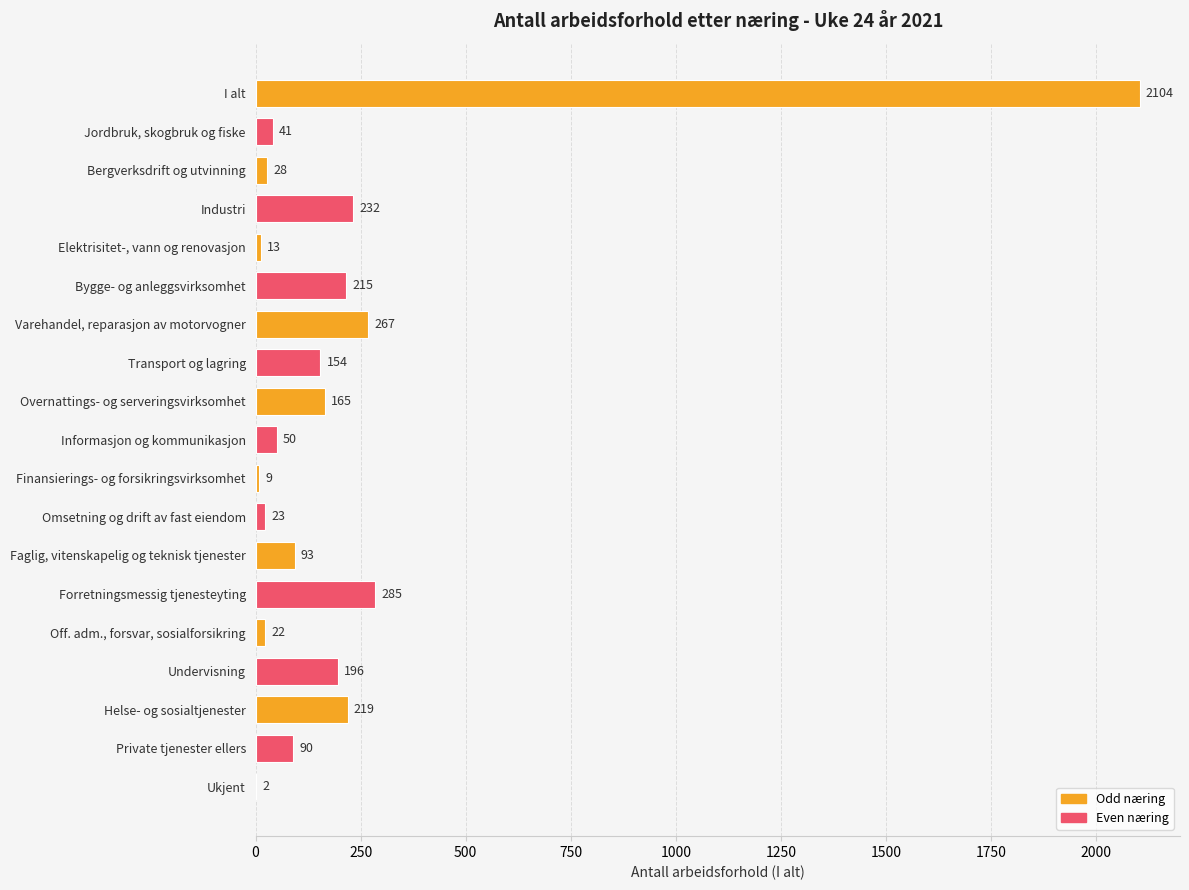

Reading top to bottom, list all the values displayed in this chart.

I alt=2104	Jordbruk, skogbruk og fiske=41	Bergverksdrift og utvinning=28	Industri=232	Elektrisitet-, vann og renovasjon=13	Bygge- og anleggsvirksomhet=215	Varehandel, reparasjon av motorvogner=267	Transport og lagring=154	Overnattings- og serveringsvirksomhet=165	Informasjon og kommunikasjon=50	Finansierings- og forsikringsvirksomhet=9	Omsetning og drift av fast eiendom=23	Faglig, vitenskapelig og teknisk tjenester=93	Forretningsmessig tjenesteyting=285	Off. adm., forsvar, sosialforsikring=22	Undervisning=196	Helse- og sosialtjenester=219	Private tjenester ellers=90	Ukjent=2